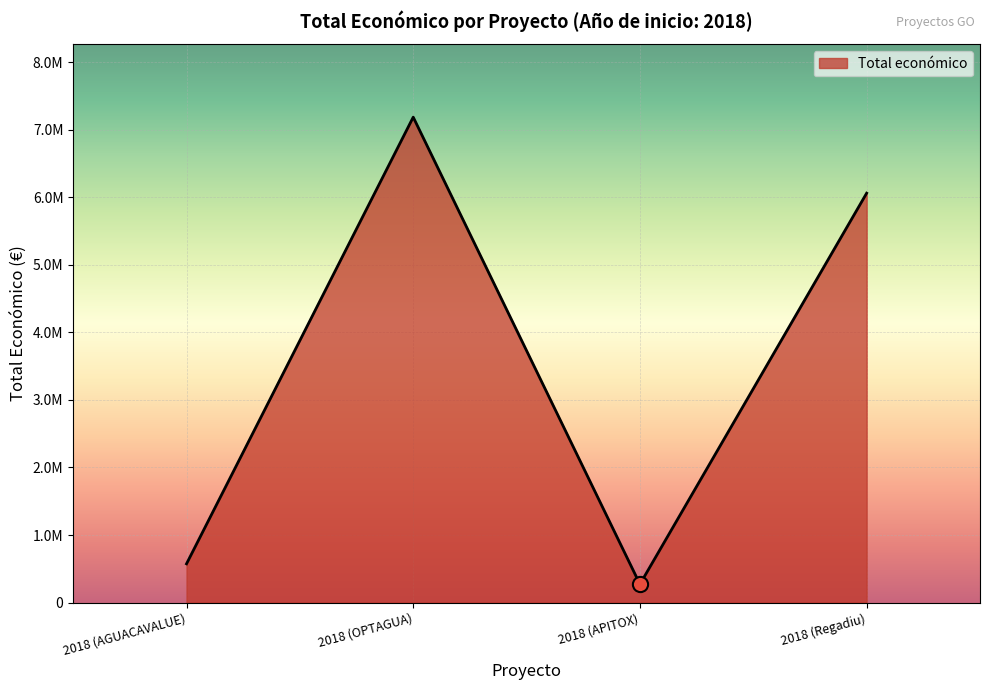

Between 2018 (Regadiu) and 2018 (OPTAGUA), which is larger?

2018 (OPTAGUA)